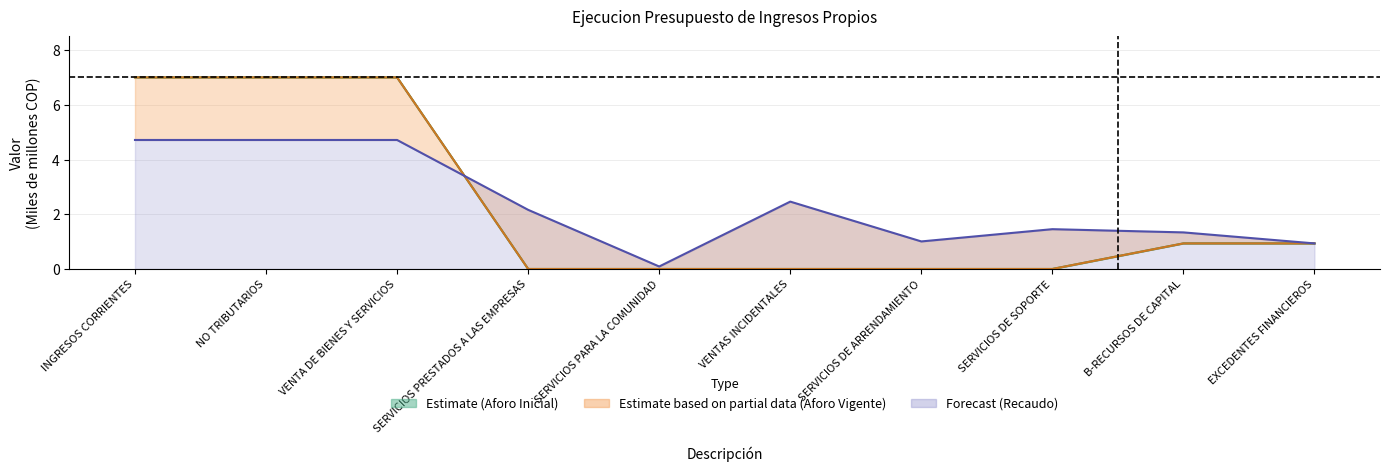

The recaudo series shows 1.7 at SERVICIOS DE ARRENDAMIENTO. True or false?

False